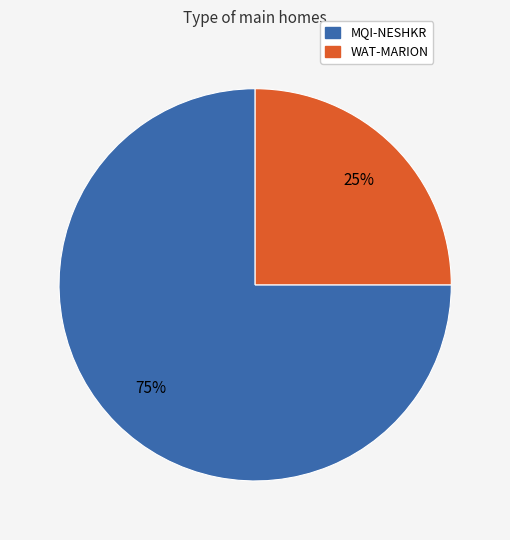

Which has a higher value, WAT-MARION or MQI-NESHKR?

MQI-NESHKR